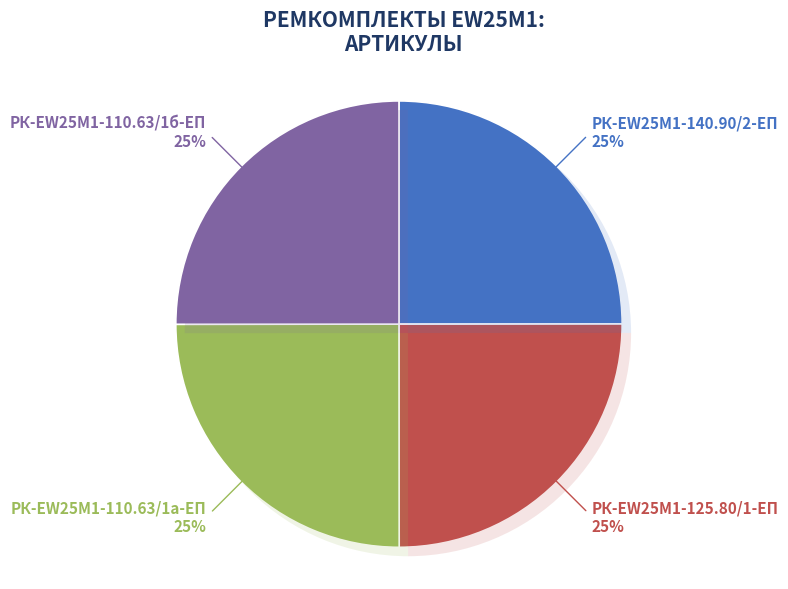

Count the number of slices in the pie.

4